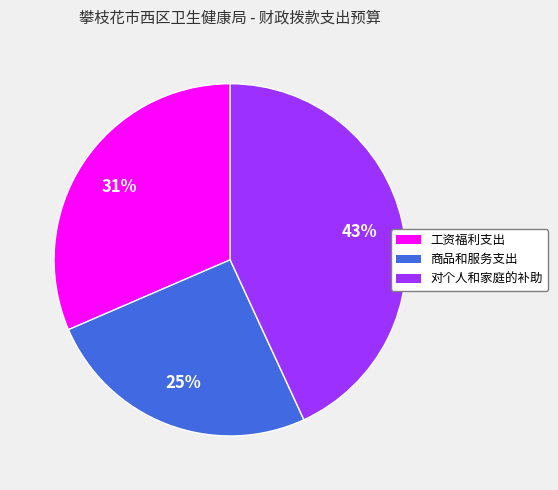

What is the ratio of the value at 工资福利支出 to the value at 商品和服务支出?

1.2